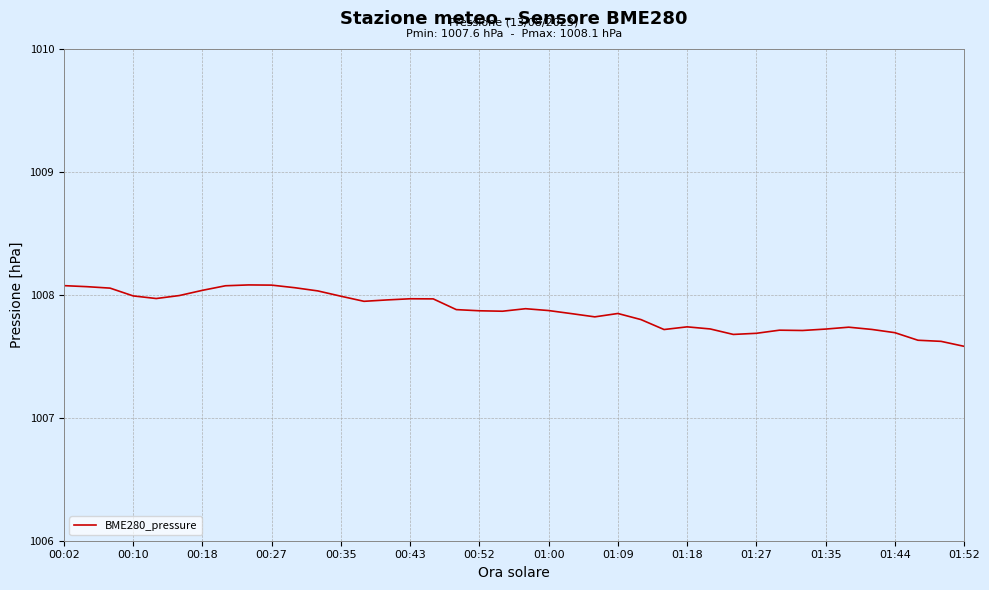

How many lines are shown in the chart?

1